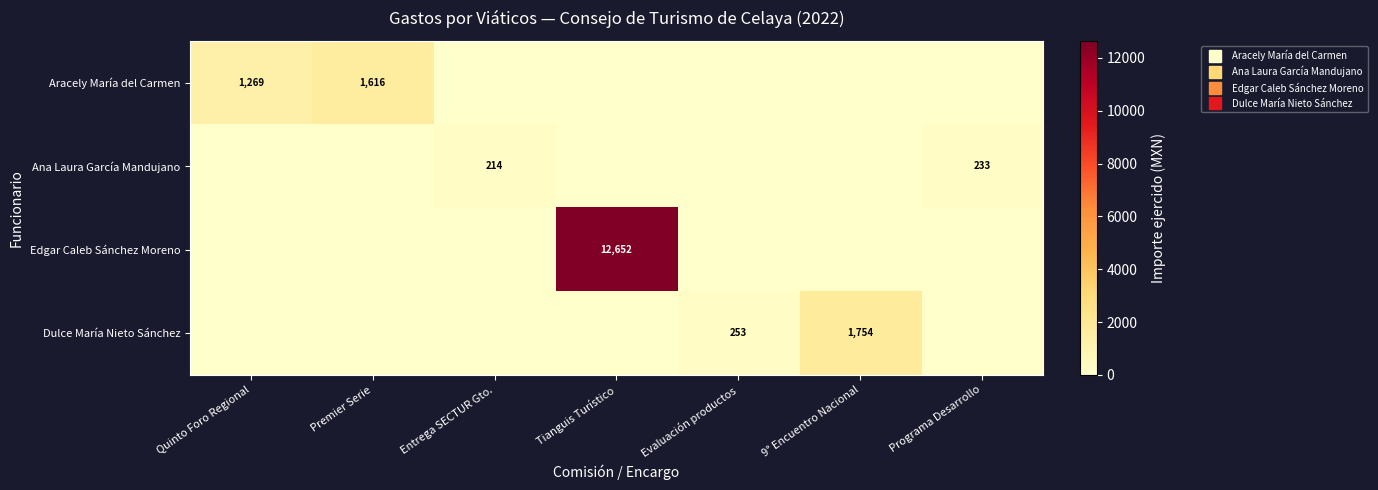

Which series has the largest total across all categories?

Edgar Caleb Sánchez Moreno